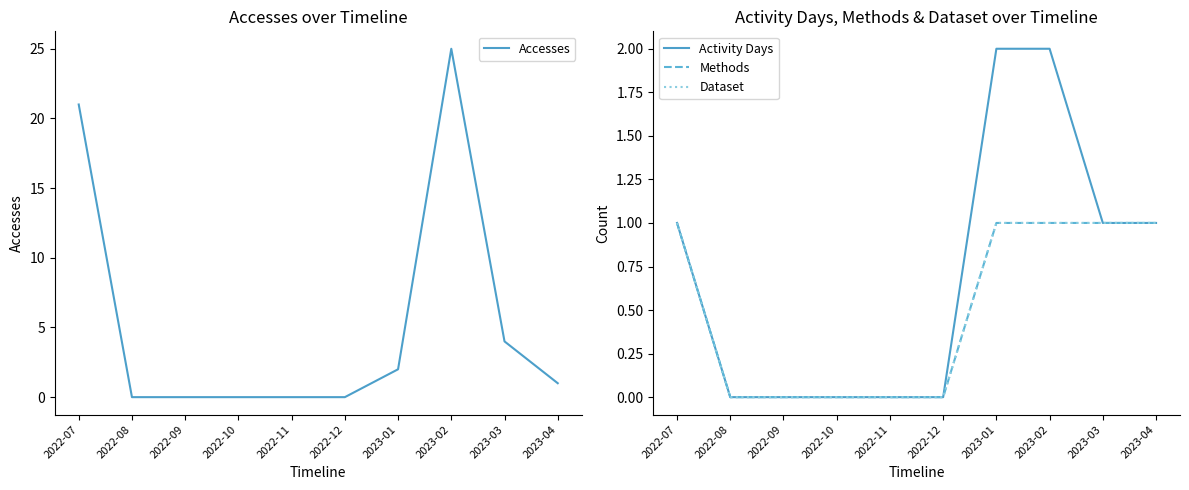

Reading right to left, extract all data points from this chart.

Accesses: 2023-04=1	2023-03=4	2023-02=25	2023-01=2	2022-12=0	2022-11=0	2022-10=0	2022-09=0	2022-08=0	2022-07=21
Activity Days: 2023-04=1	2023-03=1	2023-02=2	2023-01=2	2022-12=0	2022-11=0	2022-10=0	2022-09=0	2022-08=0	2022-07=1
Methods: 2023-04=1	2023-03=1	2023-02=1	2023-01=1	2022-12=0	2022-11=0	2022-10=0	2022-09=0	2022-08=0	2022-07=1
Dataset: 2023-04=1	2023-03=1	2023-02=1	2023-01=1	2022-12=0	2022-11=0	2022-10=0	2022-09=0	2022-08=0	2022-07=1